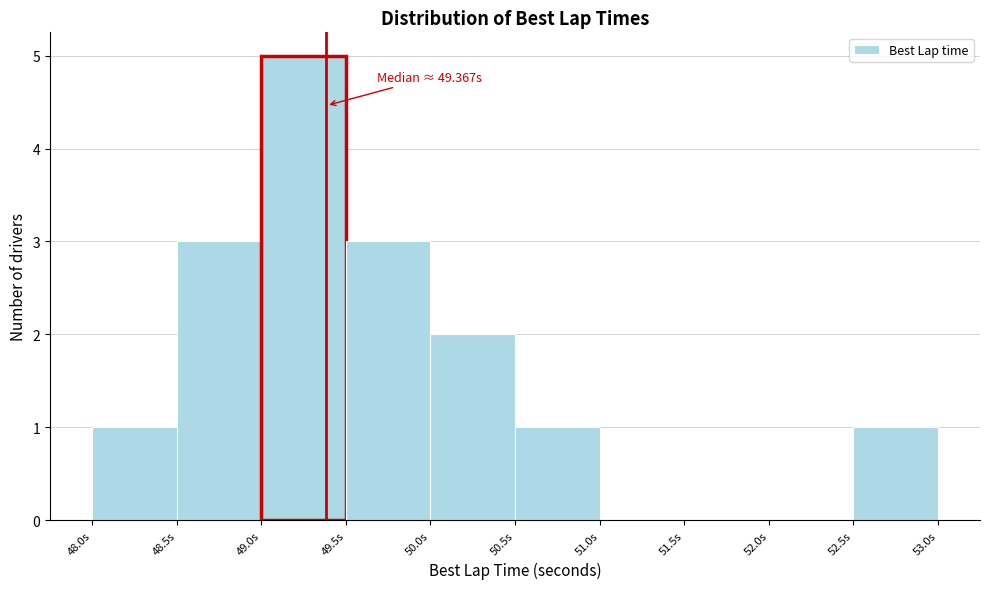

Over which range of the x-axis is the bar tallest?

49.0 to 49.5